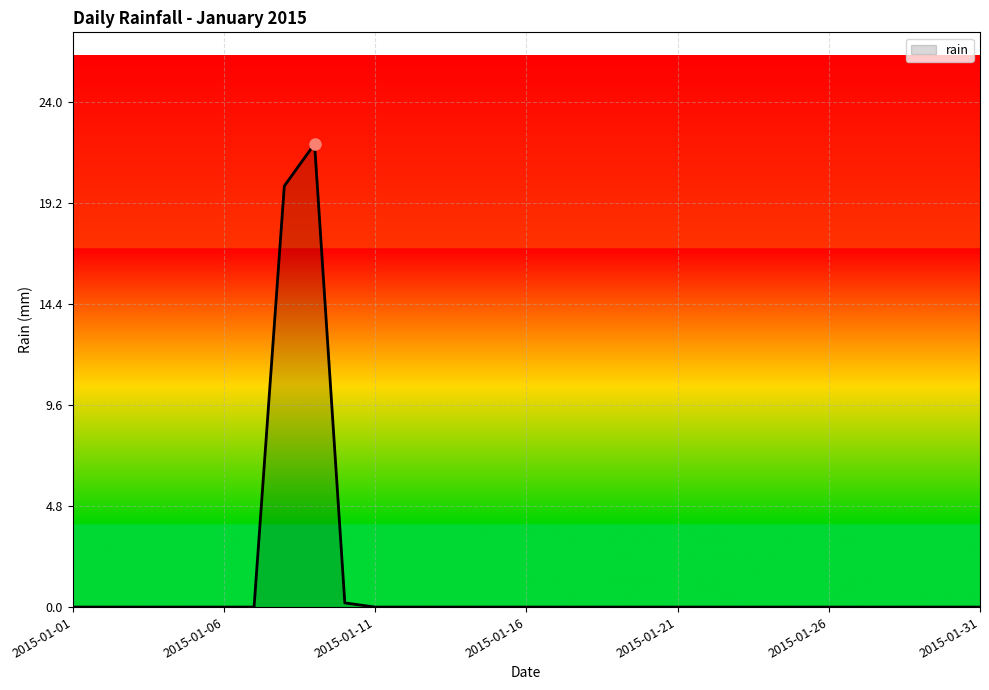

What is the maximum value shown in the chart?

22.0